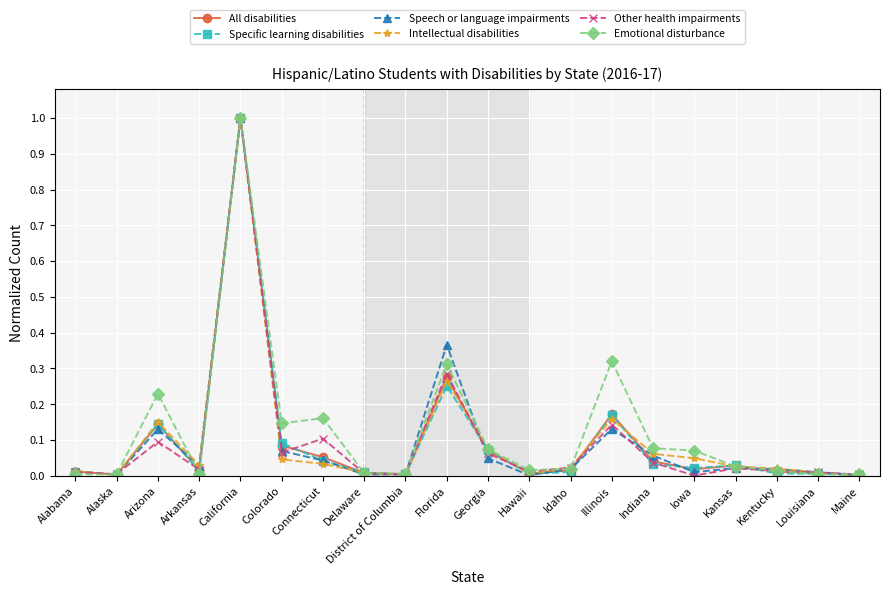

What is the maximum value for Other health impairments?

1.0